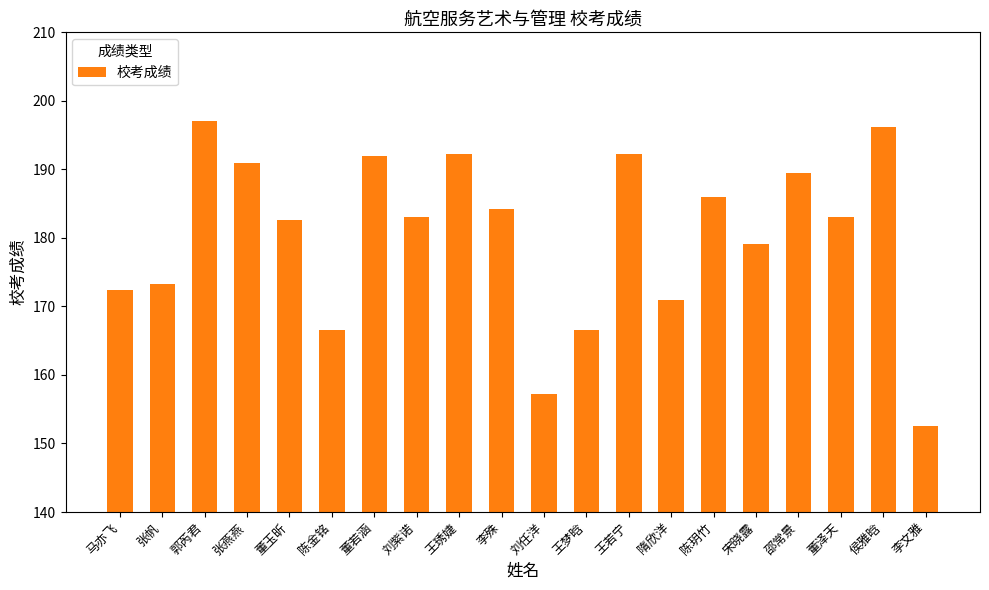

The value at 张帆 is 173.3. True or false?

True